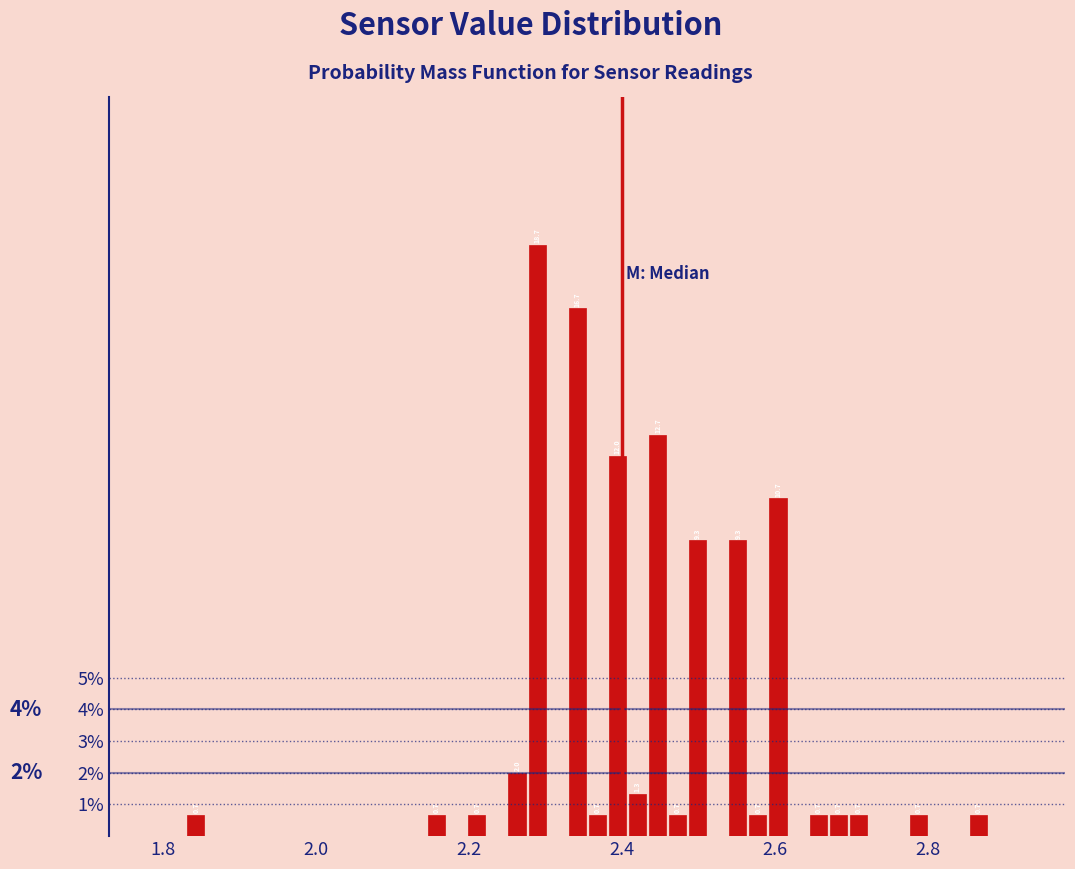

Read against the x-axis, roughly where is the centre of the tallest bar?

2.28